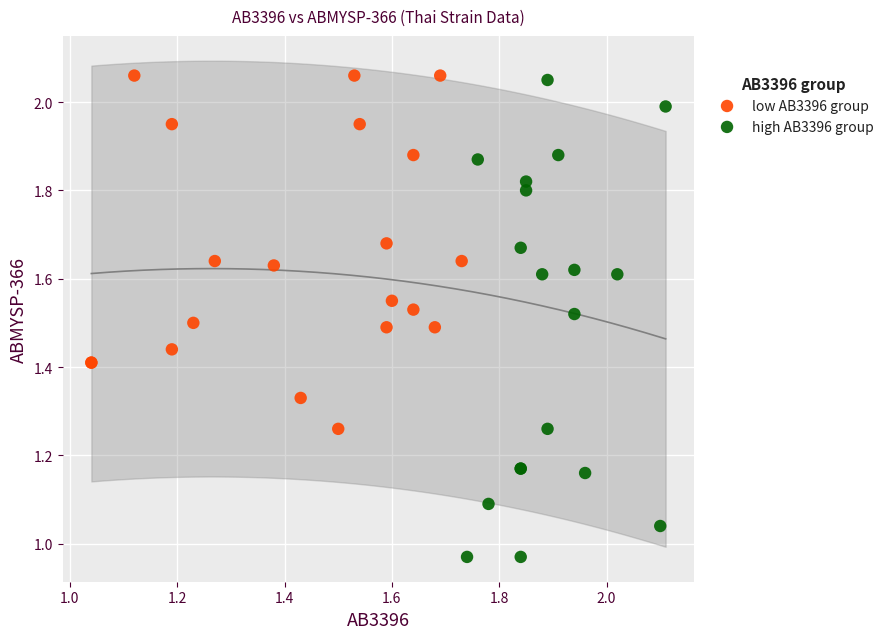

Which series has the largest Y range (max minus min)?

high AB3396 group